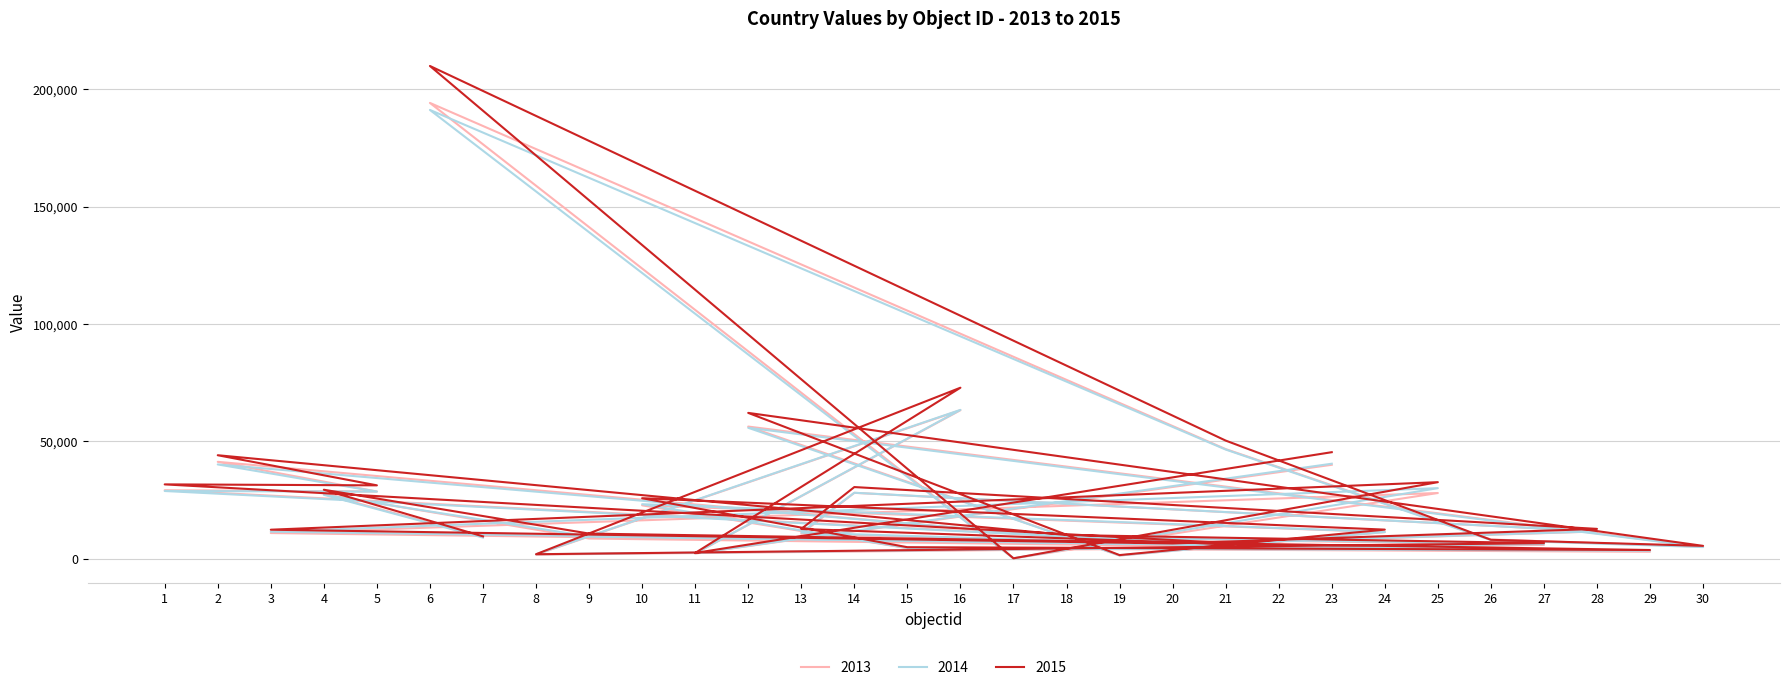

At how many categories does at least one series exceed 85691?

1